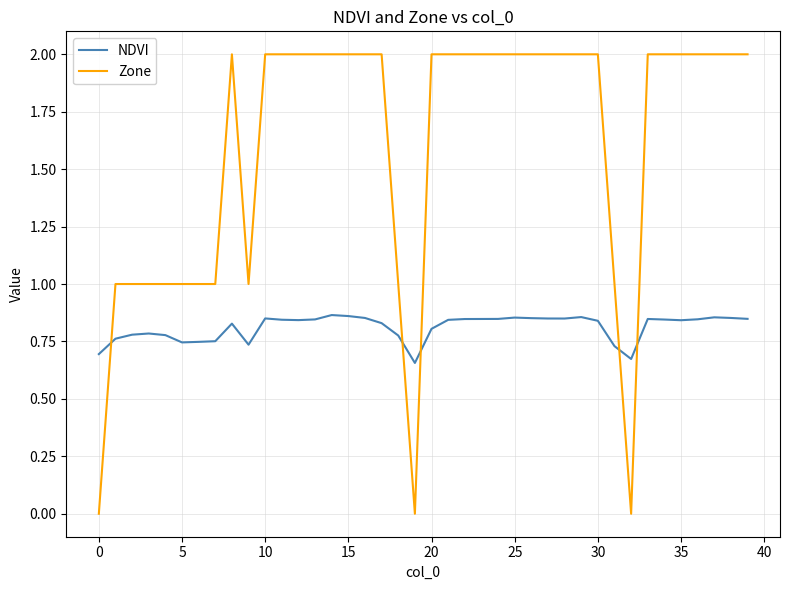

How many lines are shown in the chart?

2